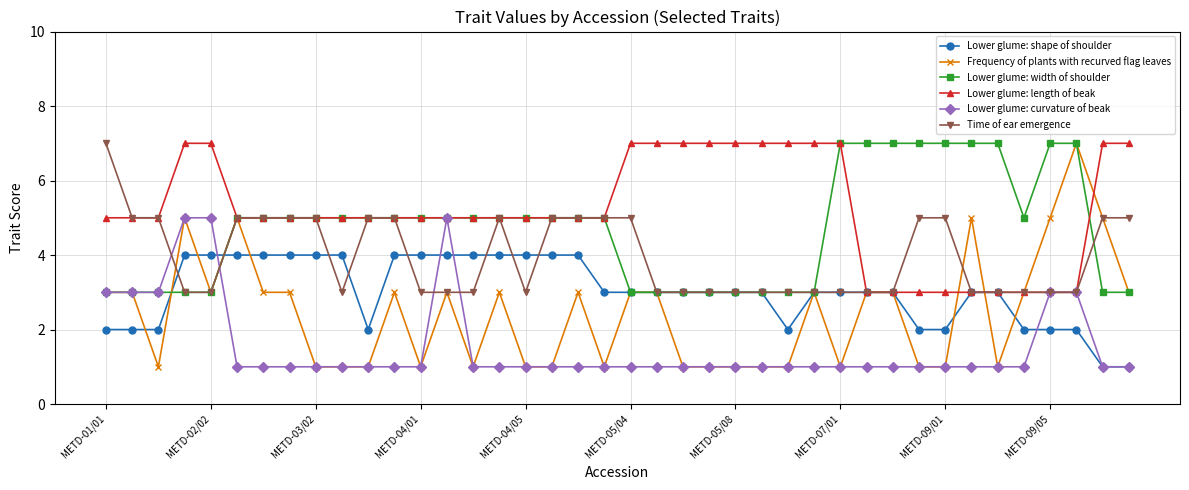

Reading left to right, what are all the values shown in this chart?

Lower glume: shape of shoulder: 2	2	2	4	4	4	4	4	4	4	2	4	4	4	4	4	4	4	4	3	3	3	3	3	3	3	2	3	3	3	3	2	2	3	3	2	2	2	1	1
Frequency of plants with recurved flag leaves: 3	3	1	5	3	5	3	3	1	1	1	3	1	3	1	3	1	1	3	1	3	3	1	1	1	1	1	3	1	3	3	1	1	5	1	3	5	7	5	3
Lower glume: width of shoulder: 3	3	3	3	3	5	5	5	5	5	5	5	5	5	5	5	5	5	5	5	3	3	3	3	3	3	3	3	7	7	7	7	7	7	7	5	7	7	3	3
Lower glume: length of beak: 5	5	5	7	7	5	5	5	5	5	5	5	5	5	5	5	5	5	5	5	7	7	7	7	7	7	7	7	7	3	3	3	3	3	3	3	3	3	7	7
Lower glume: curvature of beak: 3	3	3	5	5	1	1	1	1	1	1	1	1	5	1	1	1	1	1	1	1	1	1	1	1	1	1	1	1	1	1	1	1	1	1	1	3	3	1	1
Time of ear emergence: 7	5	5	3	3	5	5	5	5	3	5	5	3	3	3	5	3	5	5	5	5	3	3	3	3	3	3	3	3	3	3	5	5	3	3	3	3	3	5	5